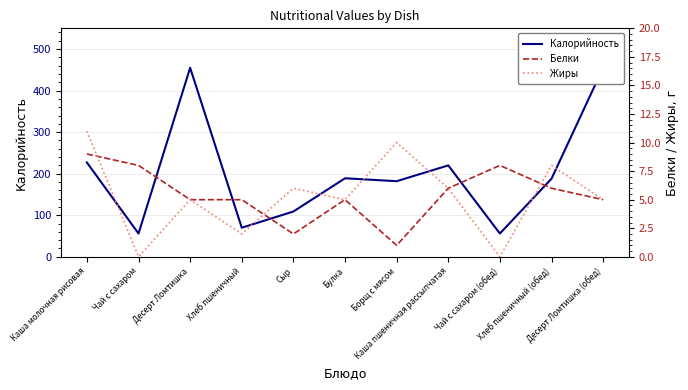

How many lines are shown in the chart?

3